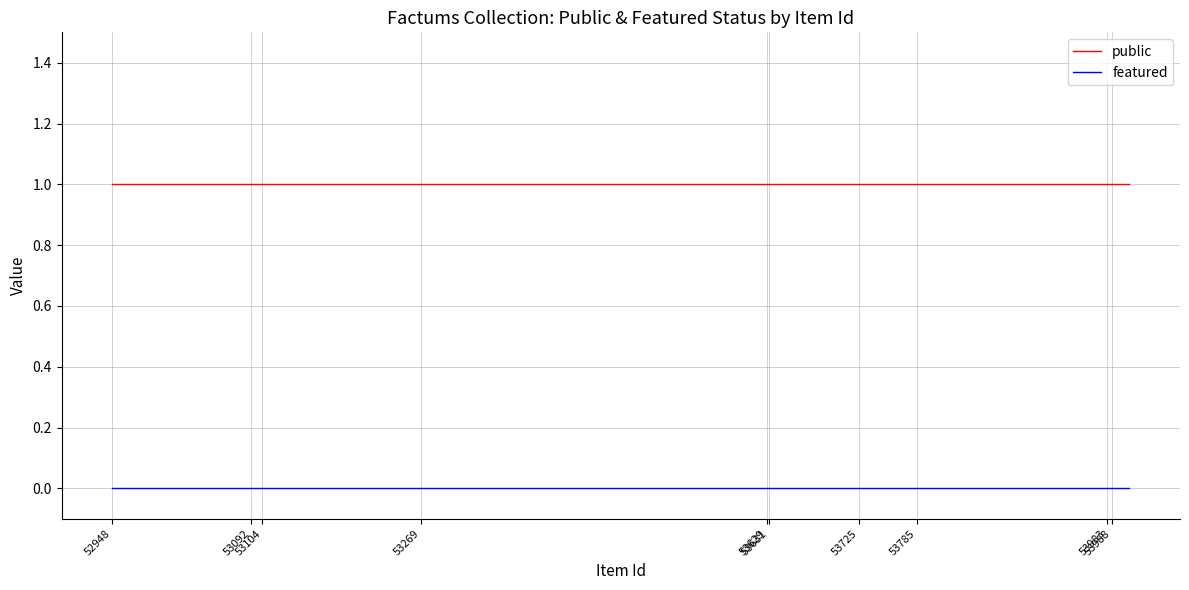

How many series are shown in this chart?

2